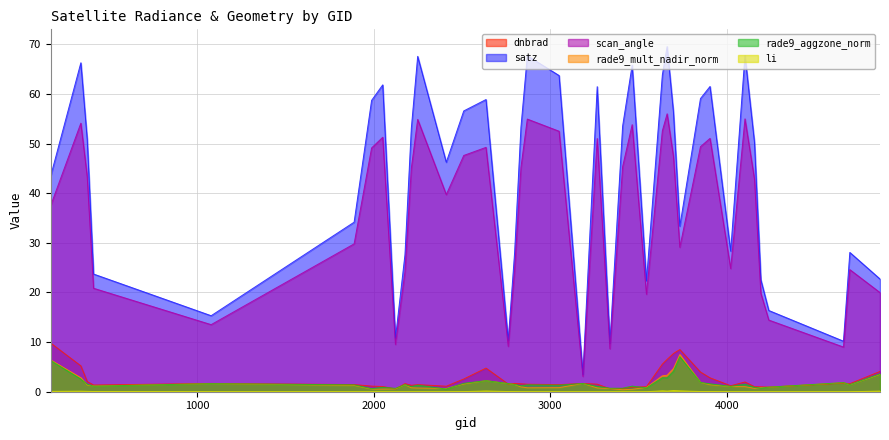

Rank the series by their maximum value, from lowest to highest.

li, rade9_aggzone_norm, rade9_mult_nadir_norm, dnbrad, scan_angle, satz